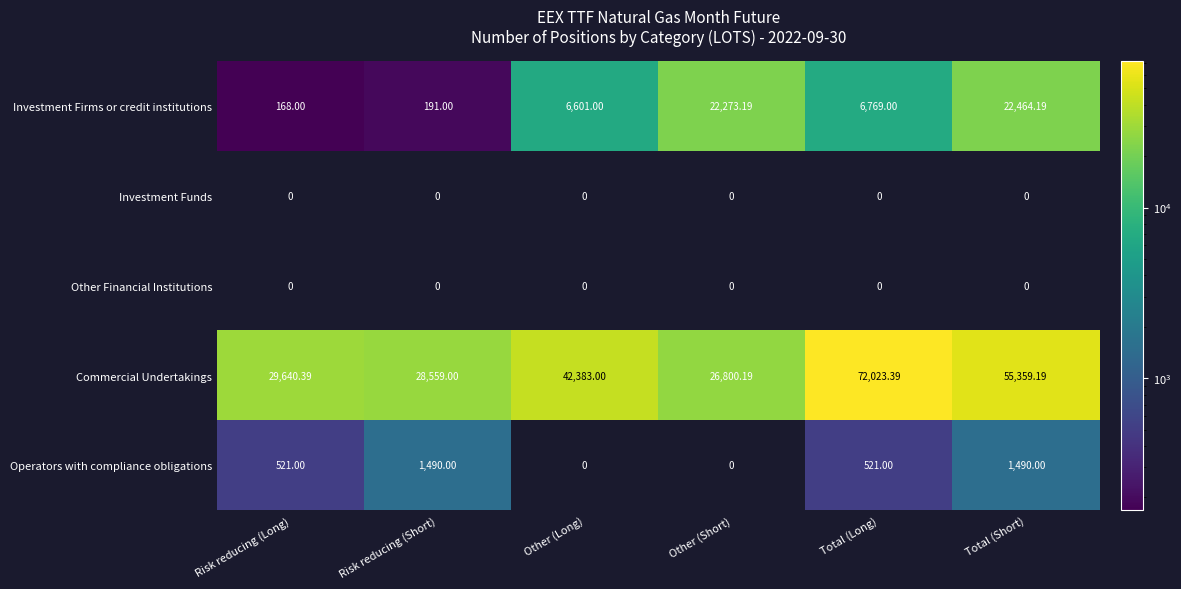

At which category is the sum across all series the highest?

Total (Long)